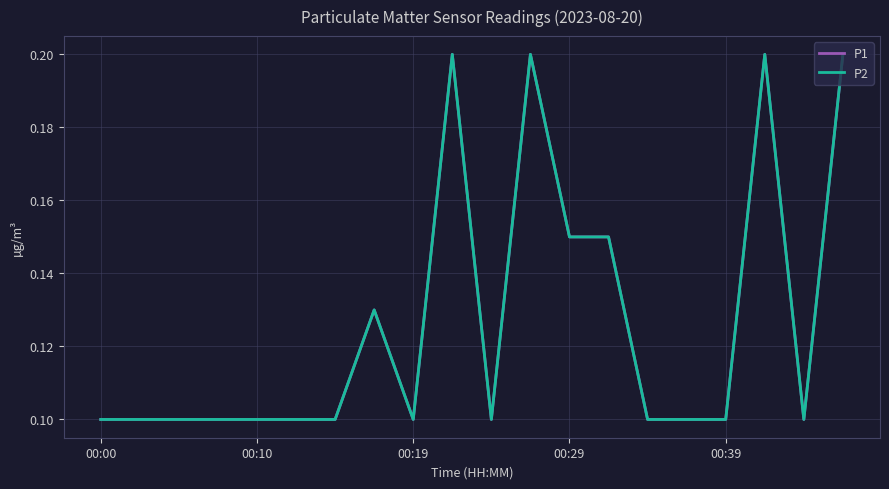

What is the difference between the maximum and minimum values in the P2 series?

0.1